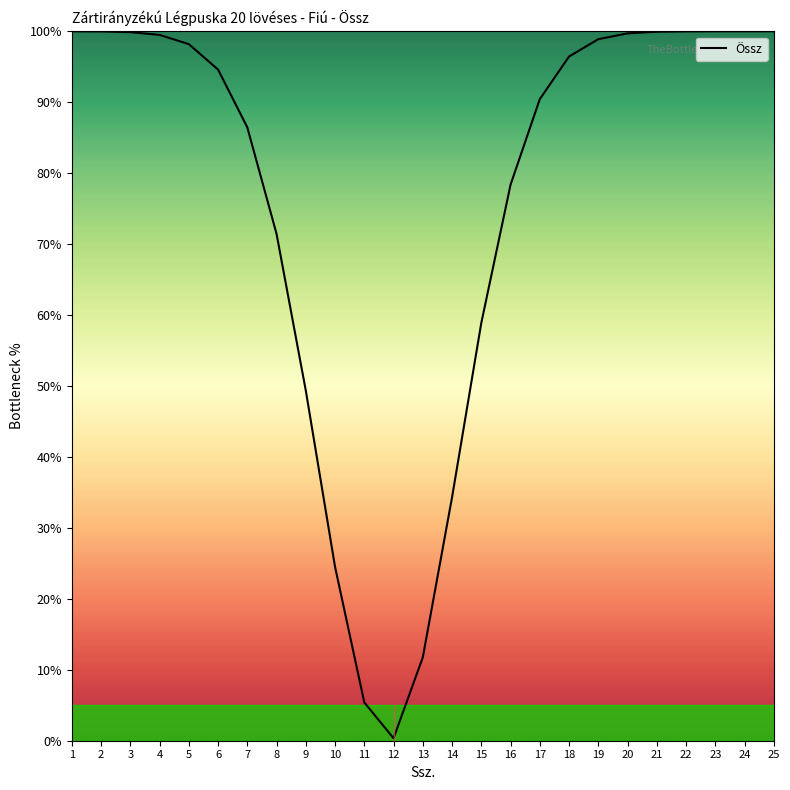

Which has a higher value, 2 or 17?

2